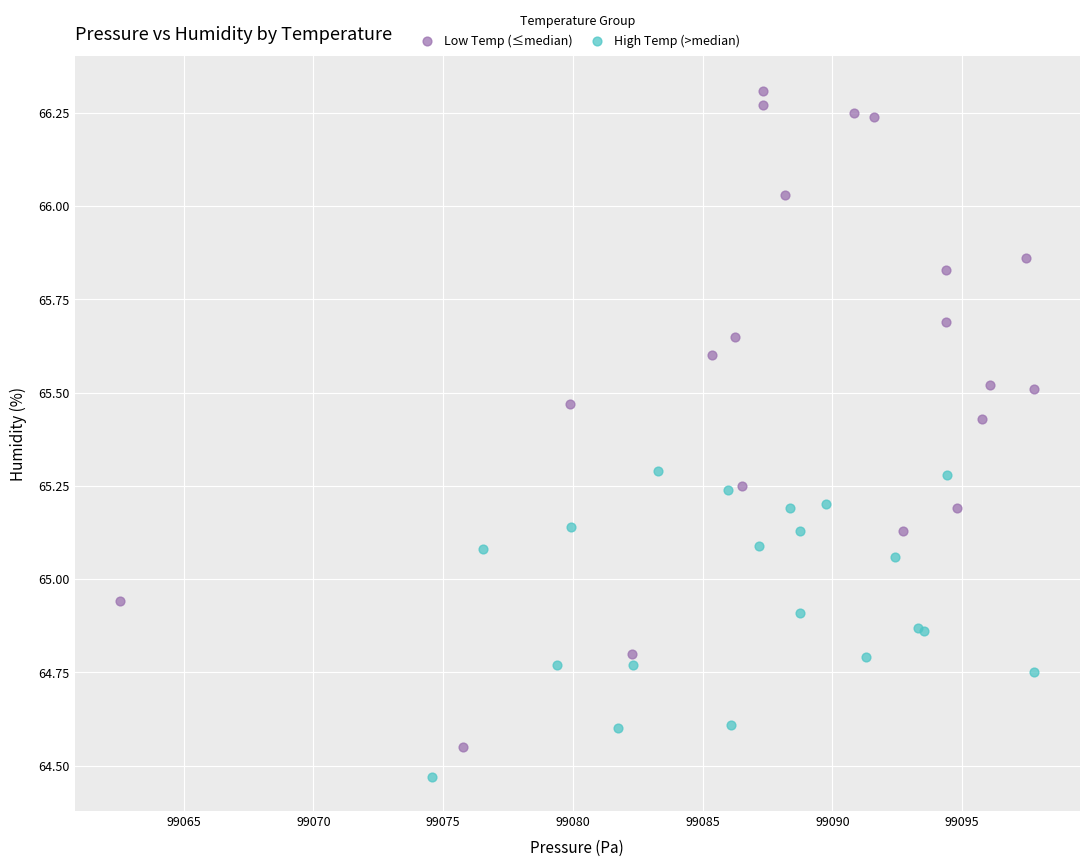

Which series has the largest Y range (max minus min)?

Low Temp (≤median)